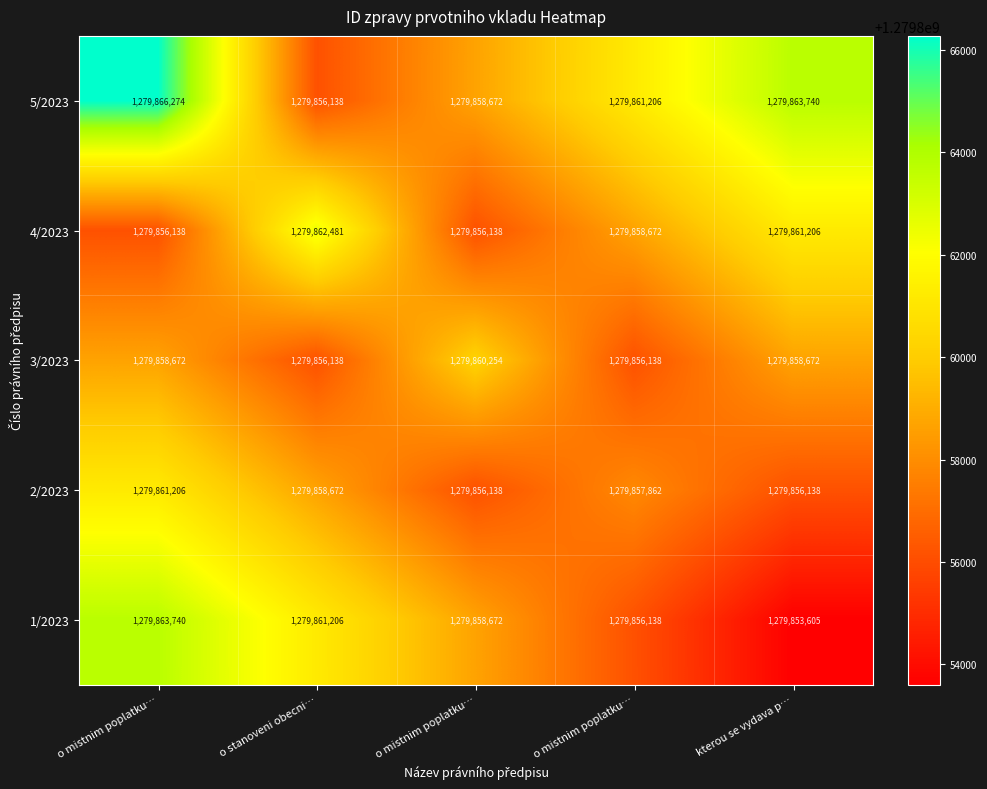

Which has a higher value, kterou se vydava p… or o mistnim poplatku…?

kterou se vydava p…